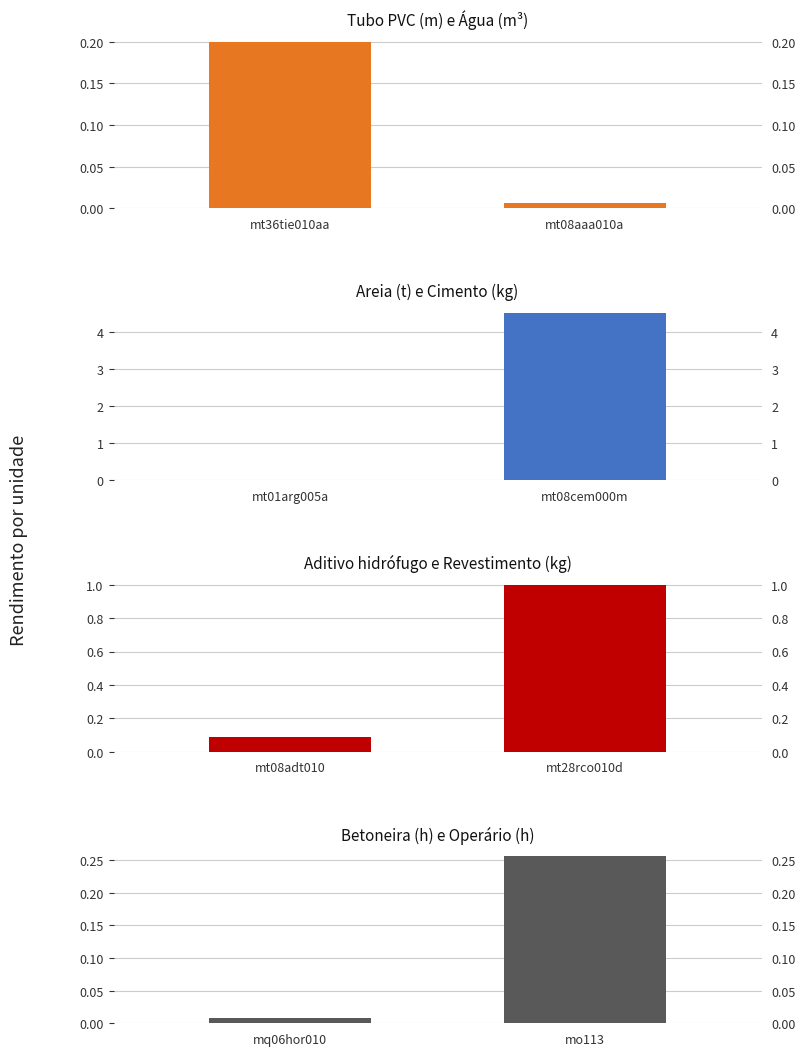

Which has a higher value, mt36tie010aa or mt08aaa010a?

mt36tie010aa